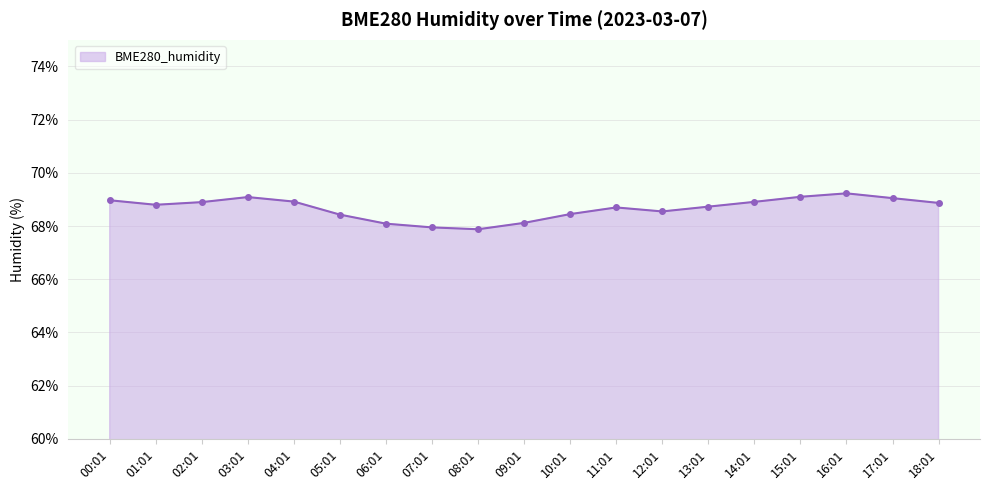

How many categories are shown in the chart?

19